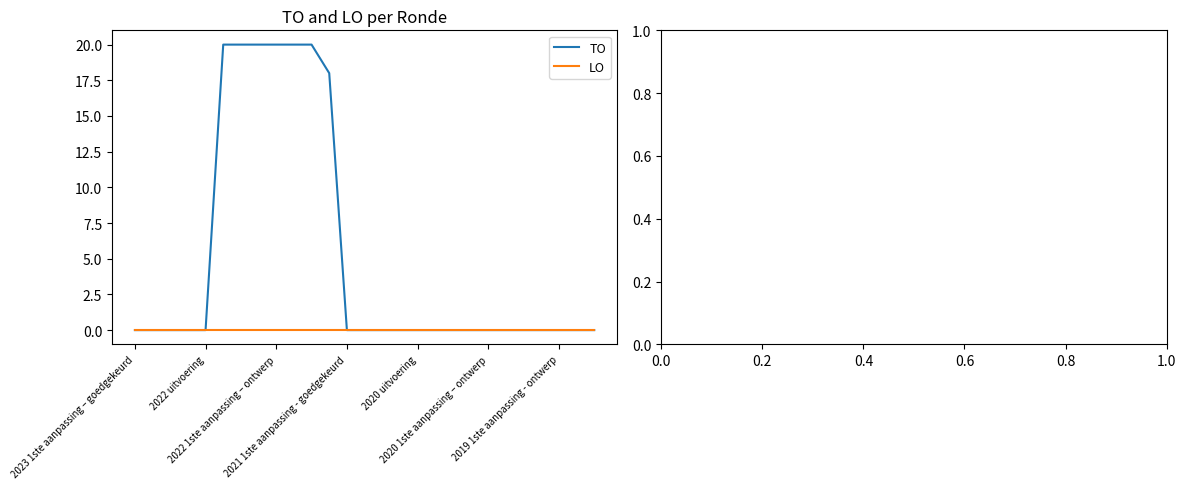

Which series has the largest total across all categories?

TO